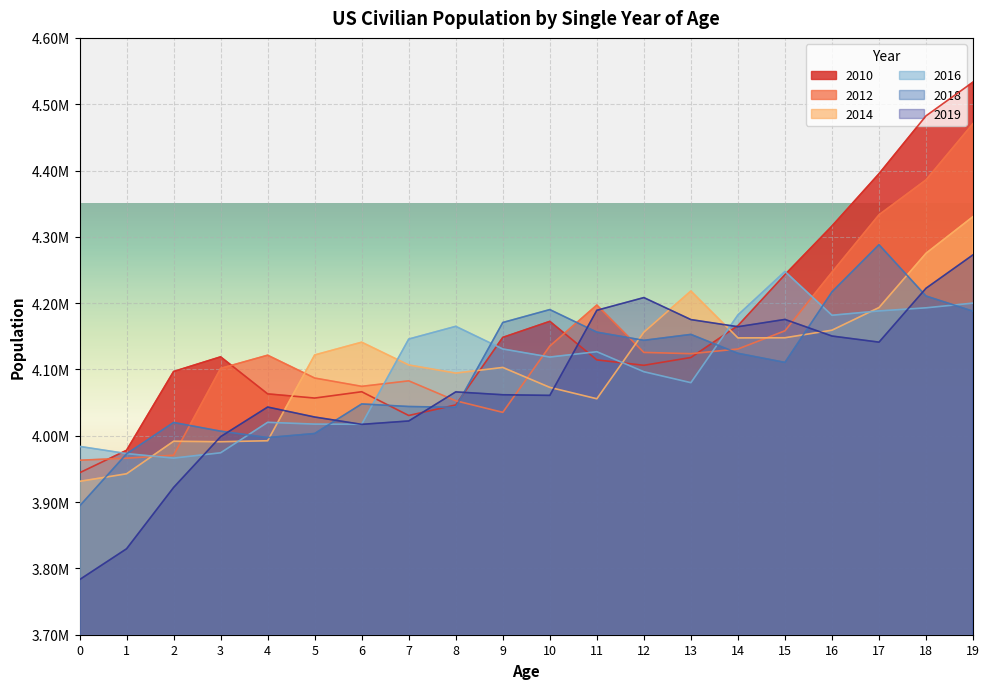

Is the value of 2018 at 4 greater than the value of 2010 at 10?

No